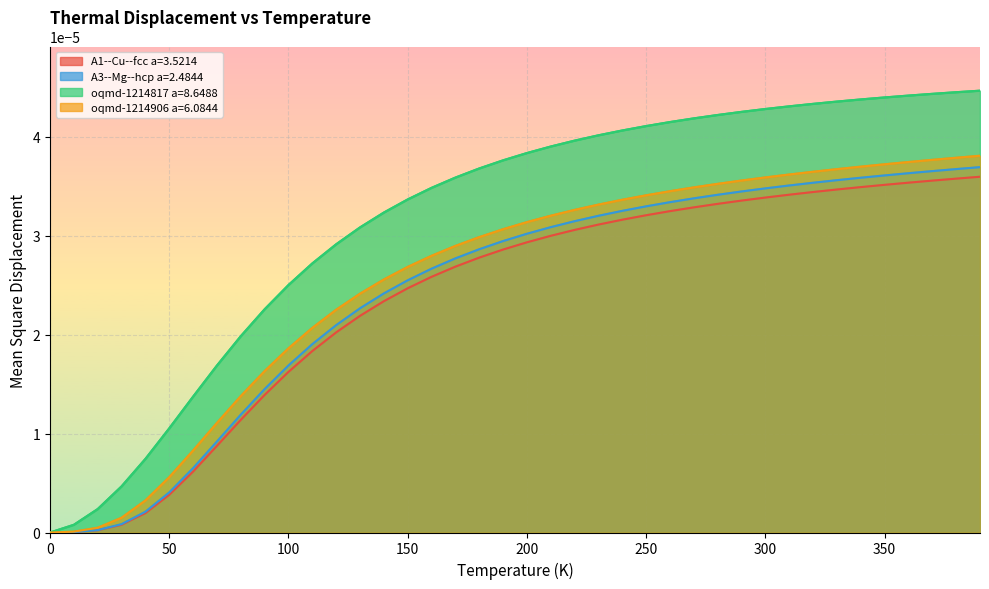

Rank the series by their maximum value, from highest to lowest.

oqmd-1214817 a=8.6488, oqmd-1214906 a=6.0844, A3--Mg--hcp a=2.4844, A1--Cu--fcc a=3.5214